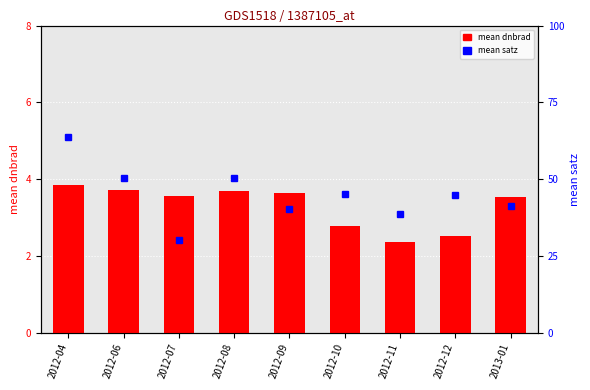

At how many categories does at least one series exceed 50?

3